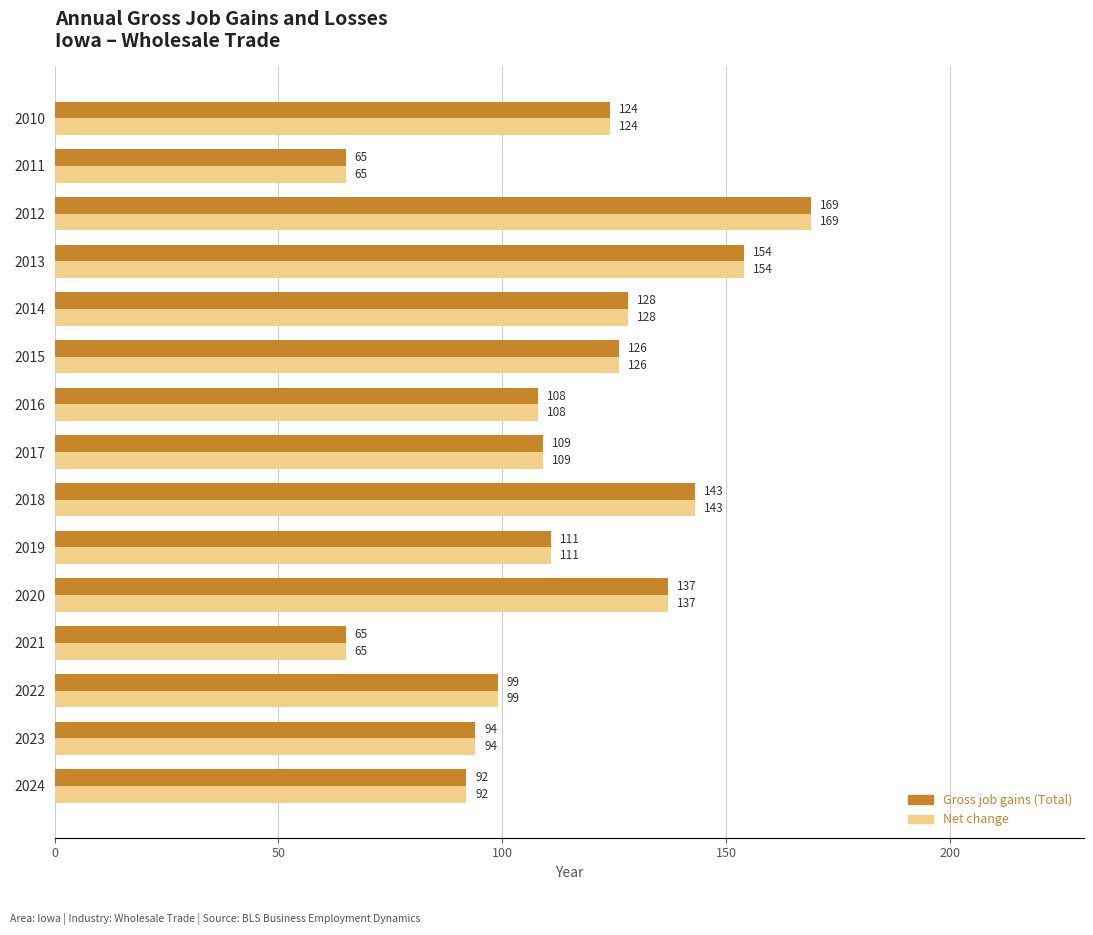

What is the lowest value of the Net change series?

65